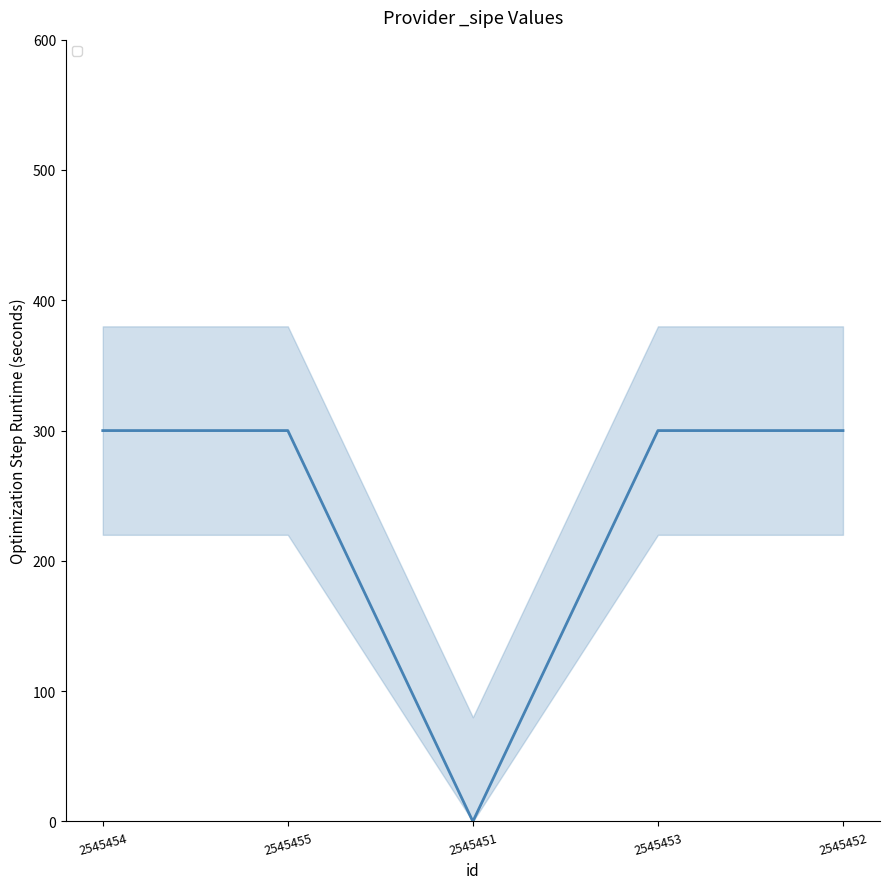

The value at 2545453 is 499. True or false?

False